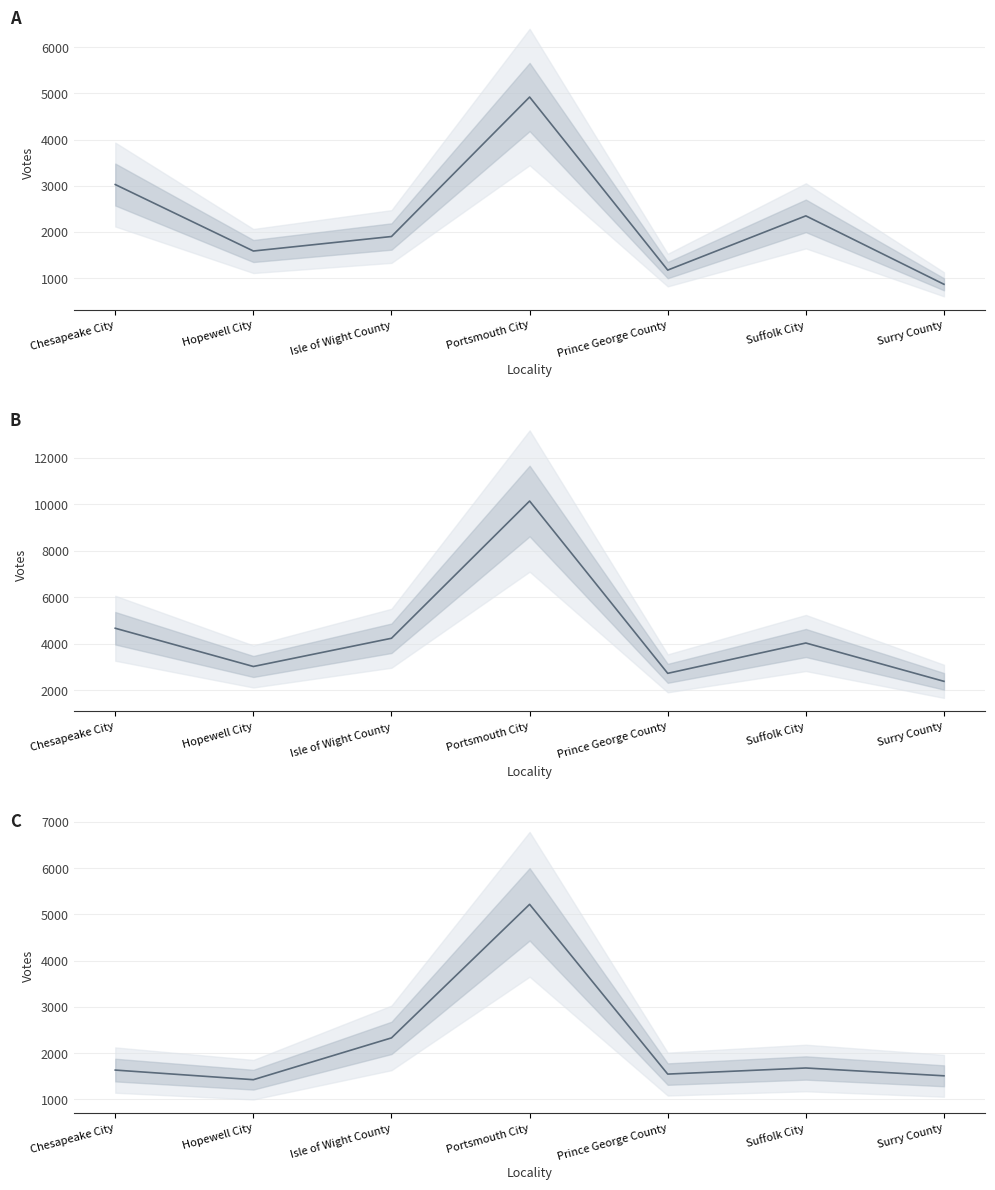

What is the smallest value displayed?

869